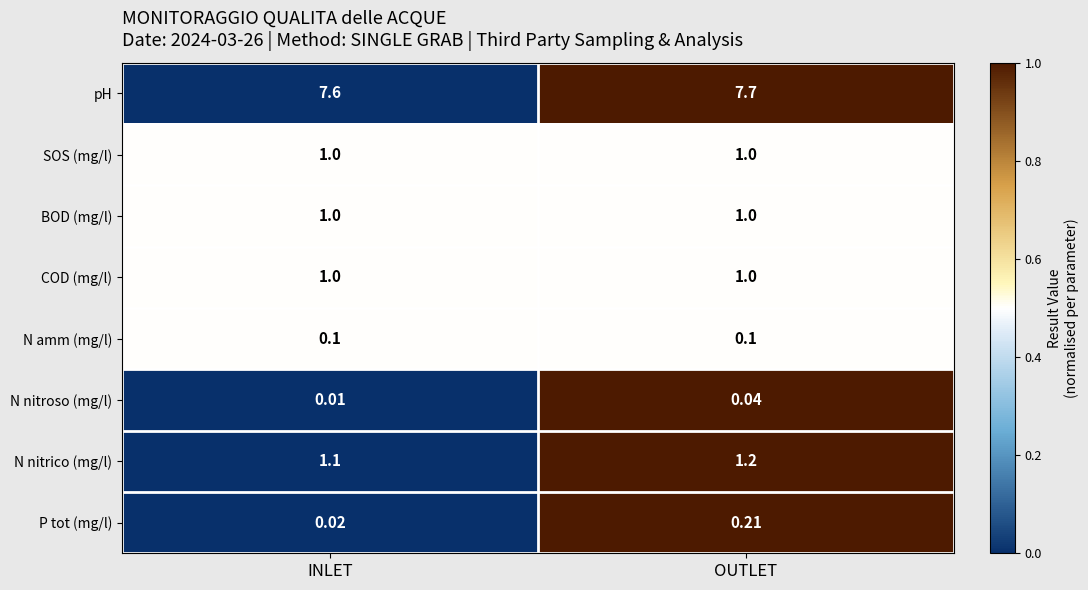

List the labels in order of N nitrico (mg/l) value, smallest first.

INLET, OUTLET